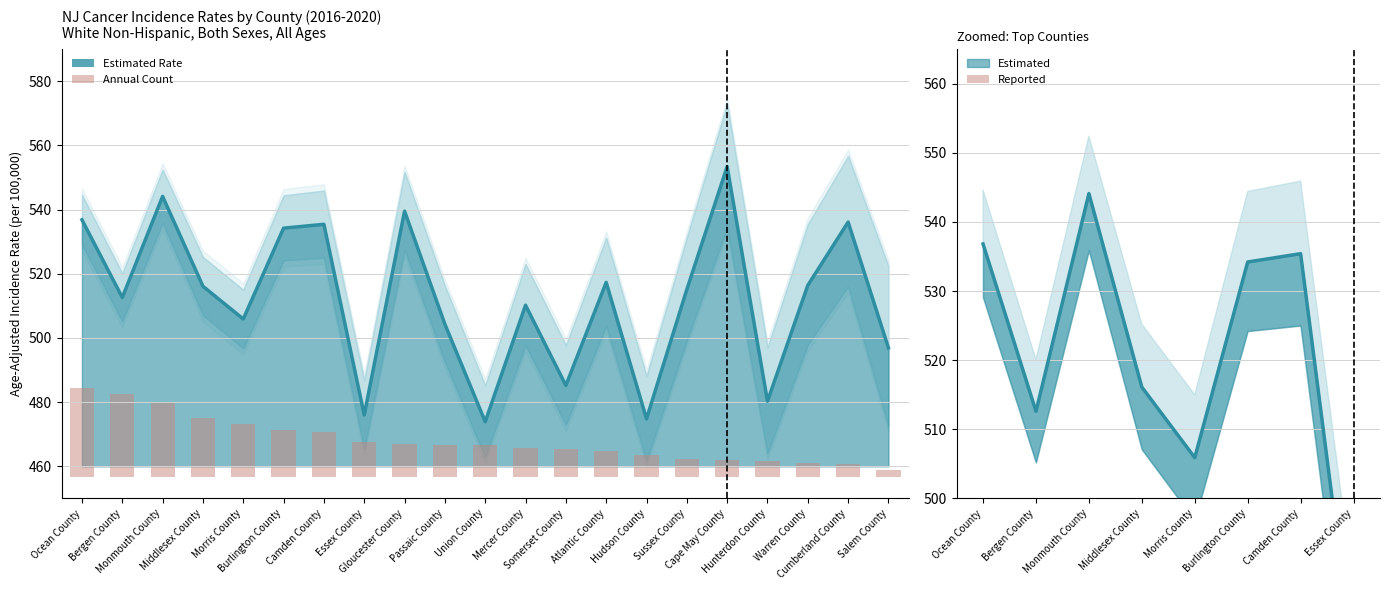

What is the difference between the maximum and minimum values in the Average Annual Count series?

25.3